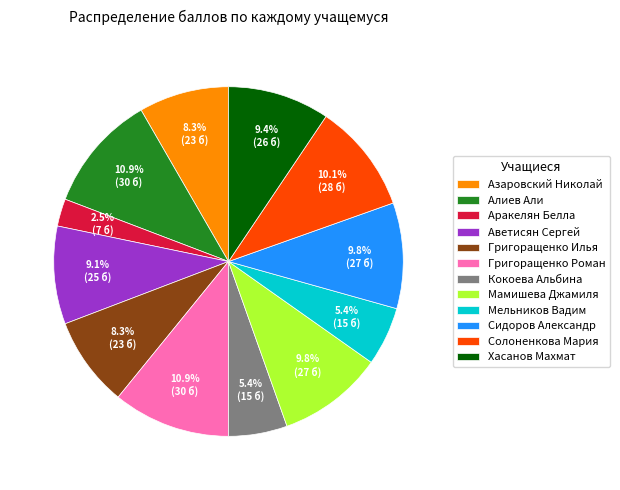

To the nearest percent, what is the average slice percentage?

8%